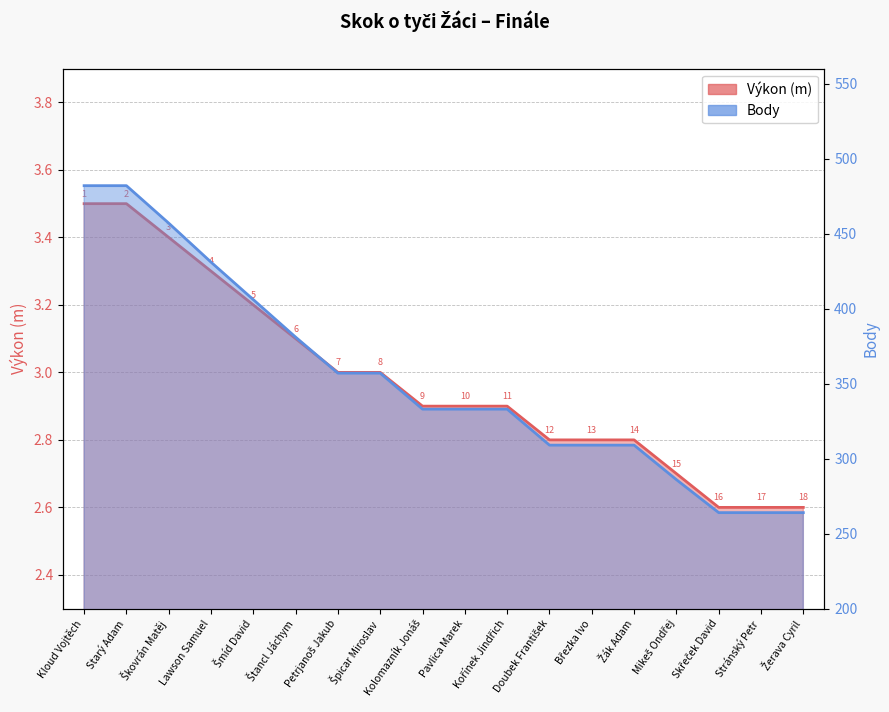

What is the difference between the maximum and minimum values in the Body series?

218.0